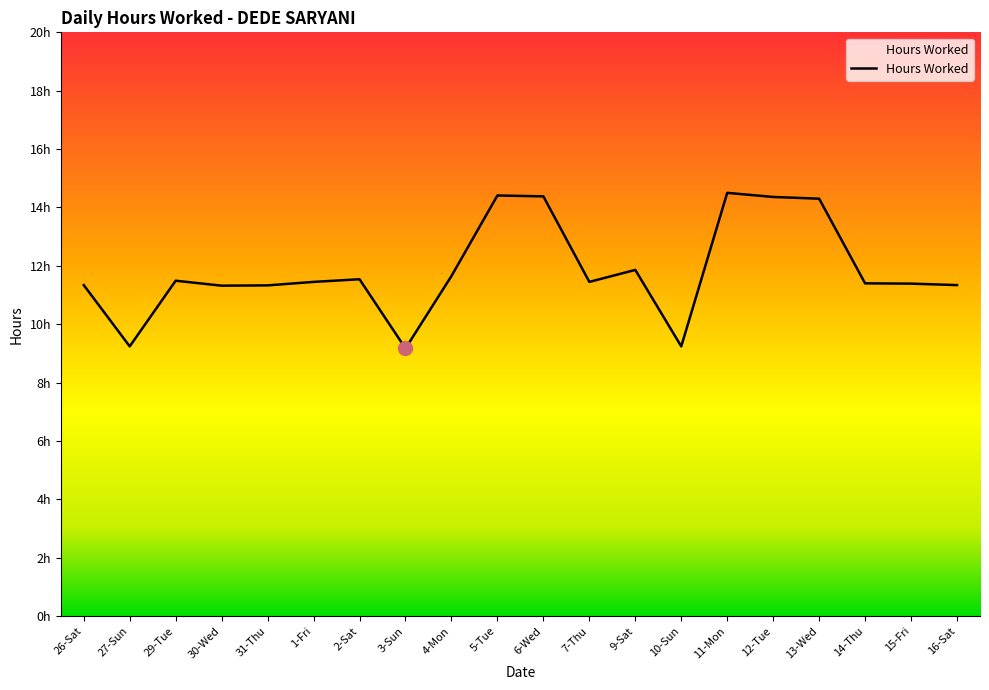

Does the chart have visible grid lines?

No